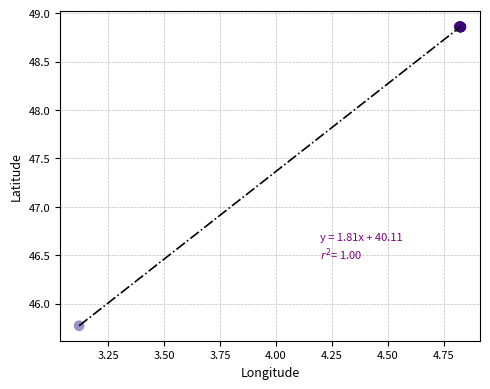

What Y value in the scatter plot is closest to 47?

45.8